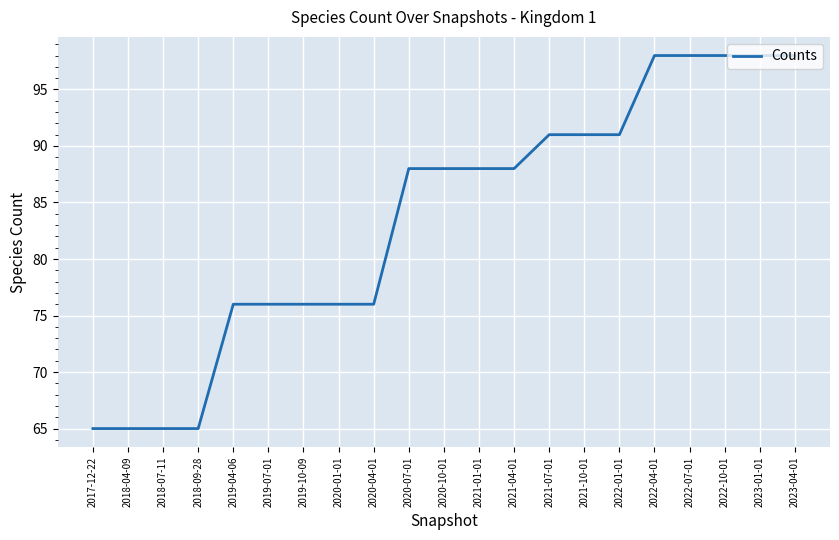

What position from the right is 2023-04-01?

1